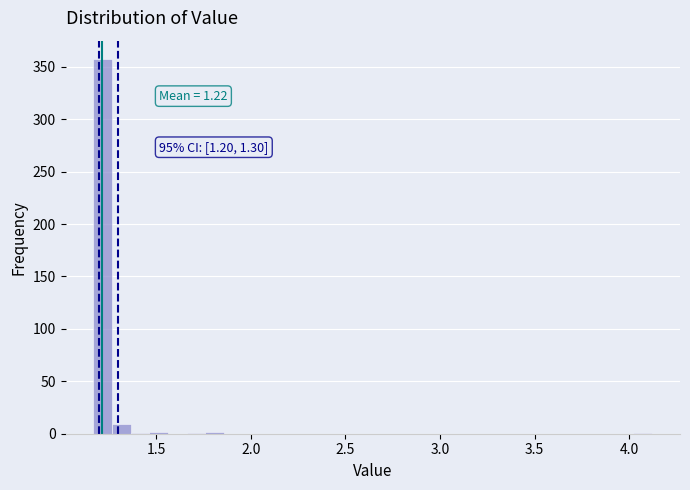

Around what value on the x-axis is the tallest bar? Give the approximate position of its centre, as read against the axis.

1.20